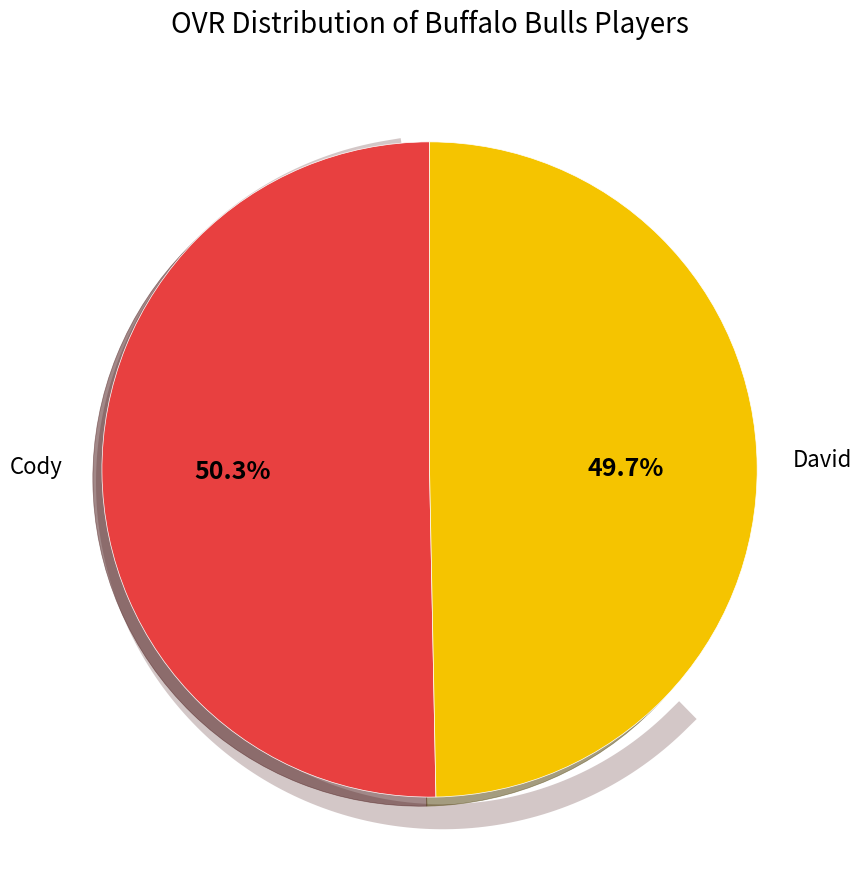

How many slices are in this pie chart?

2